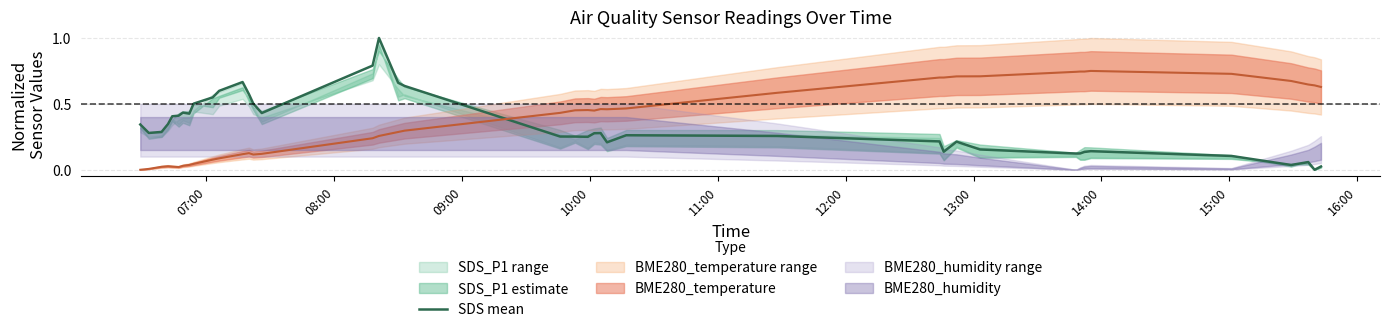

What is the value of the 15th point from the left?

0.4